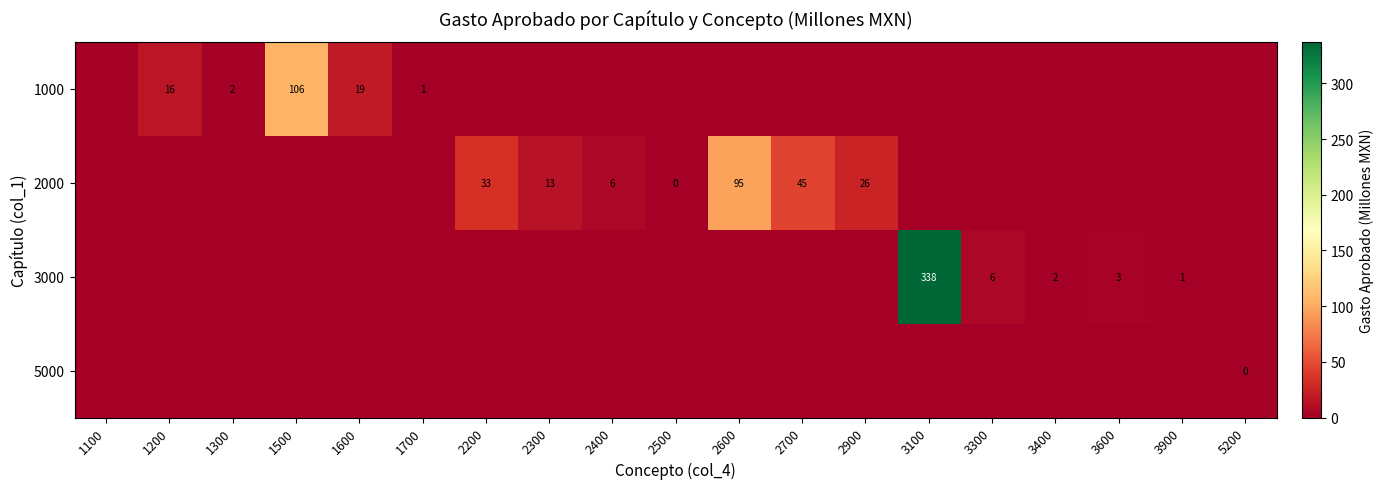

At how many categories does at least one series exceed 264?

1